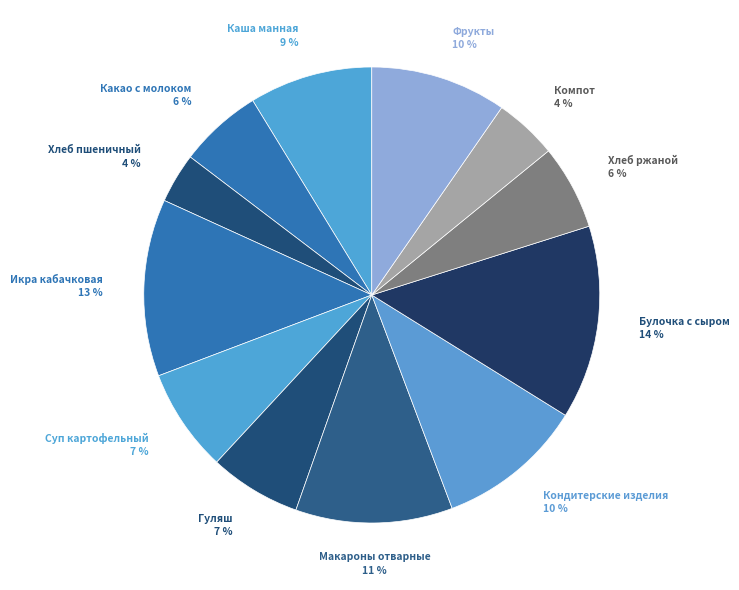

Is there any slice that represents more than half of the pie?

No